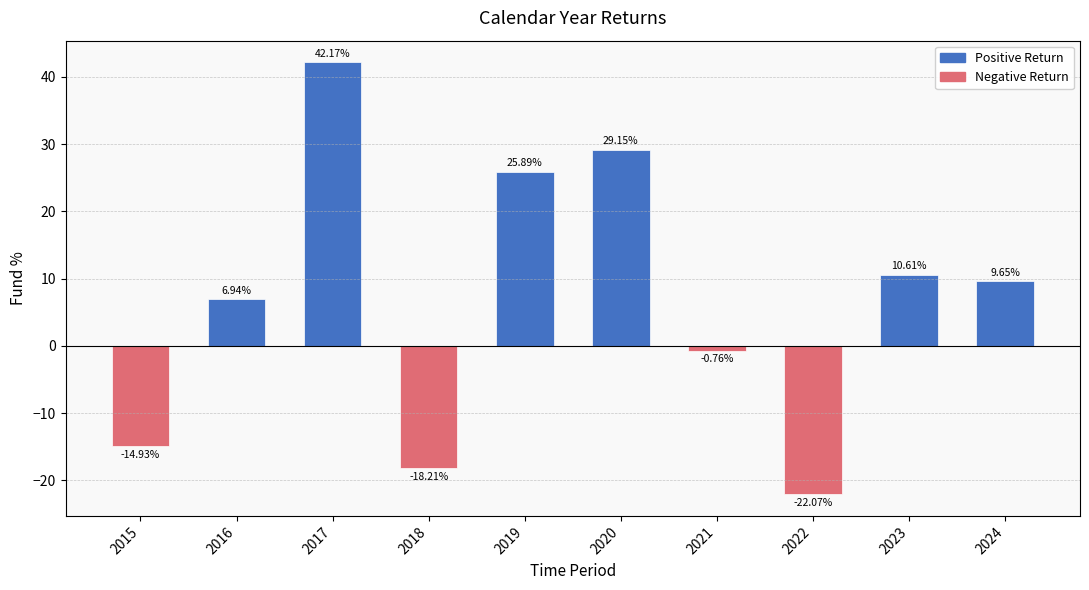

What is the greatest value displayed?

42.2